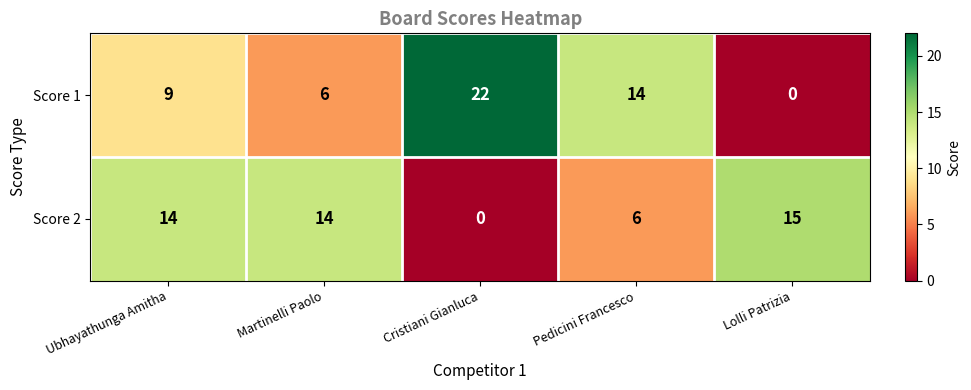

Which category has the highest value across all series?

Cristiani Gianluca